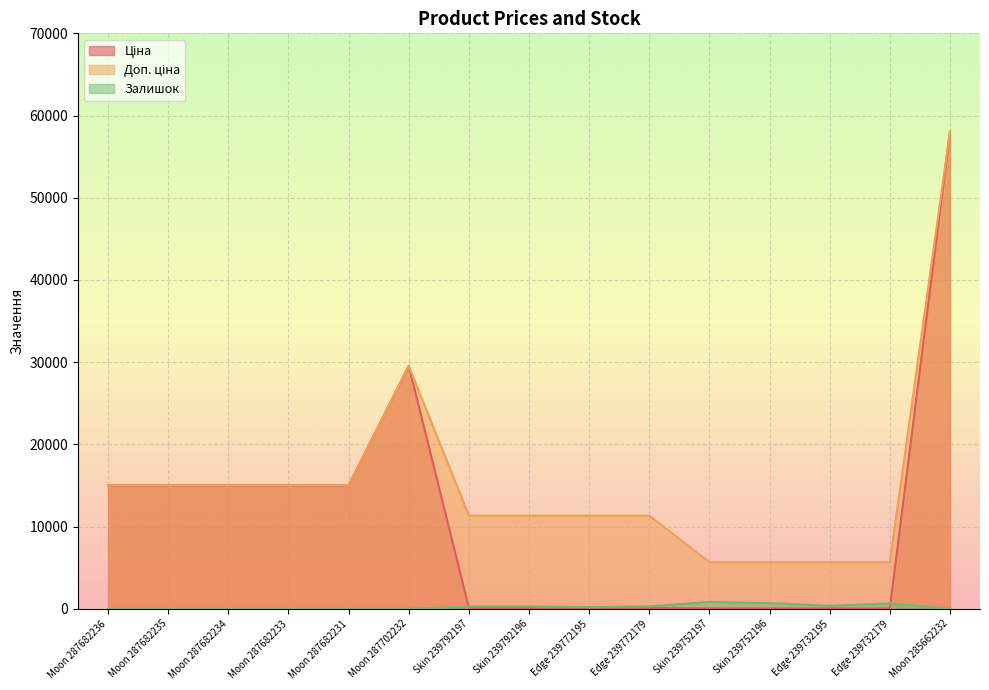

Rank the series by their maximum value, from lowest to highest.

Залишок, Ціна, Доп. ціна